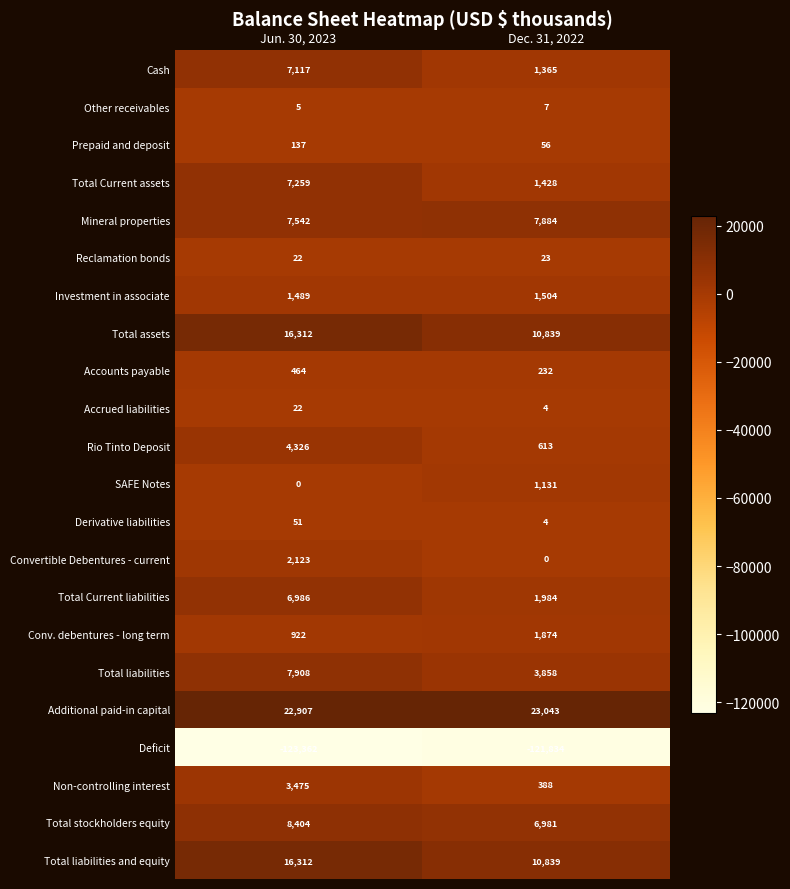

Is it true that Accounts payable equals 316 at Dec. 31, 2022?

False